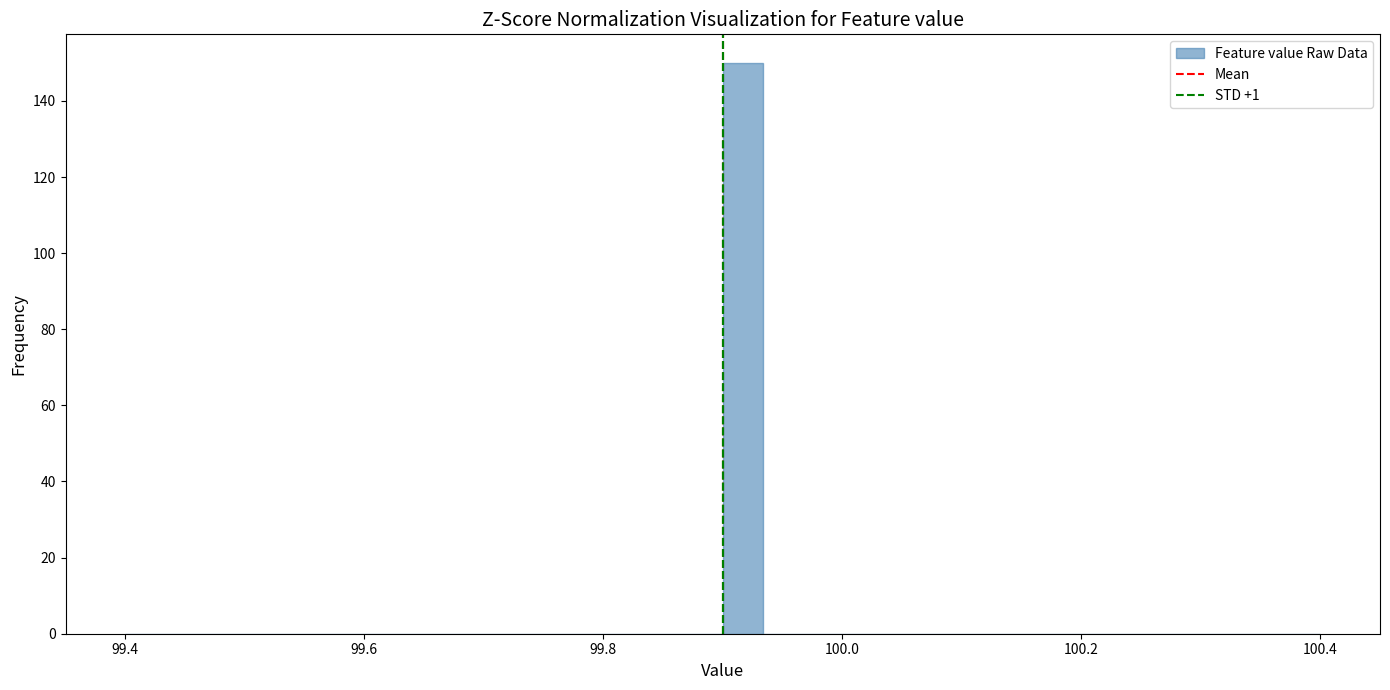

Around what value on the x-axis is the tallest bar? Give the approximate position of its centre, as read against the axis.

99.92